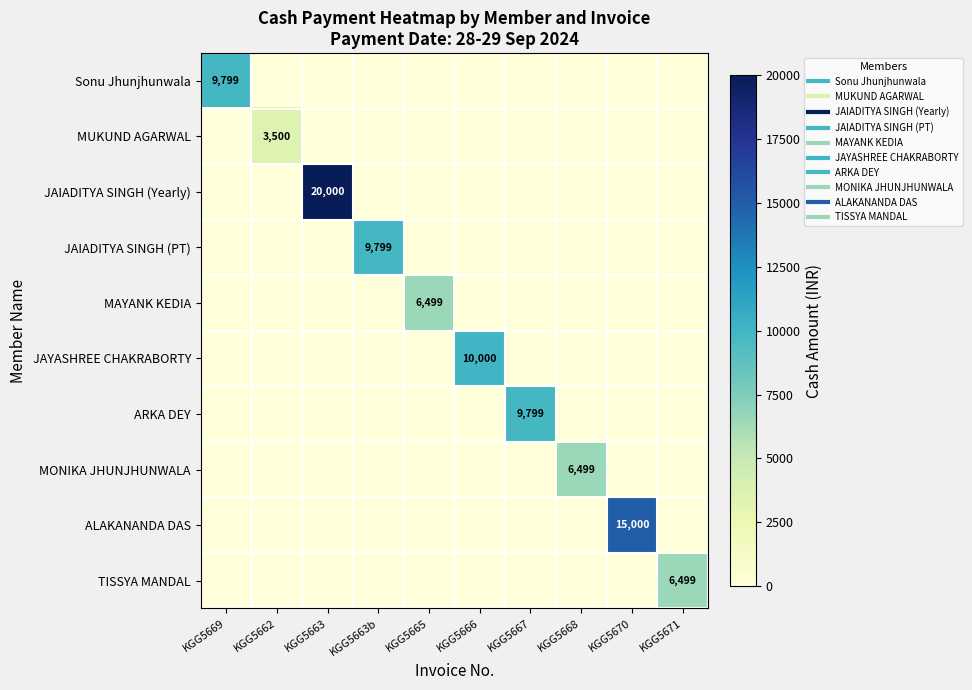

At which label is MUKUND AGARWAL closest to 1750?

KGG5669